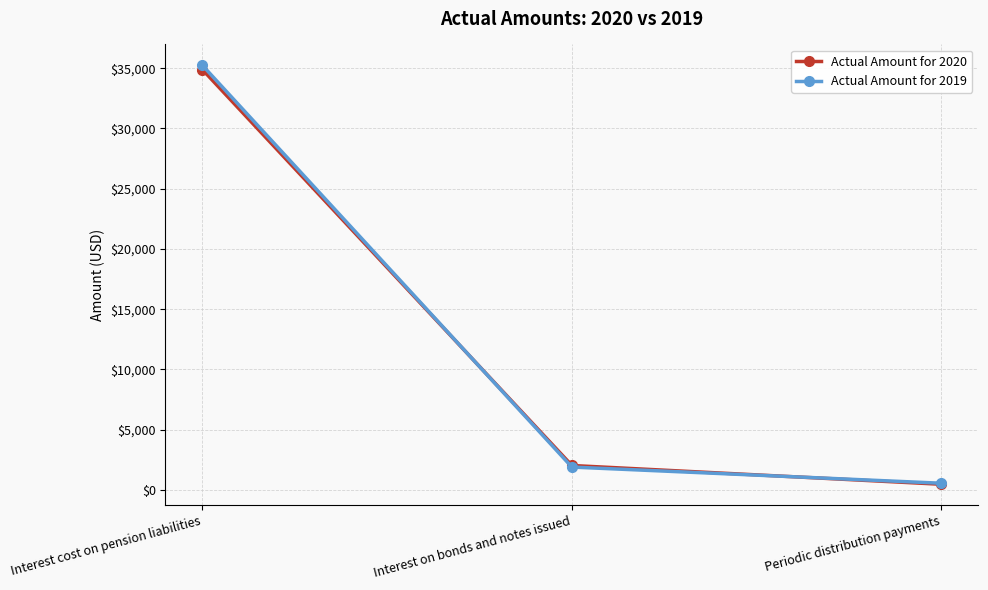

Which series has the largest range (max minus min)?

Actual Amount for 2019